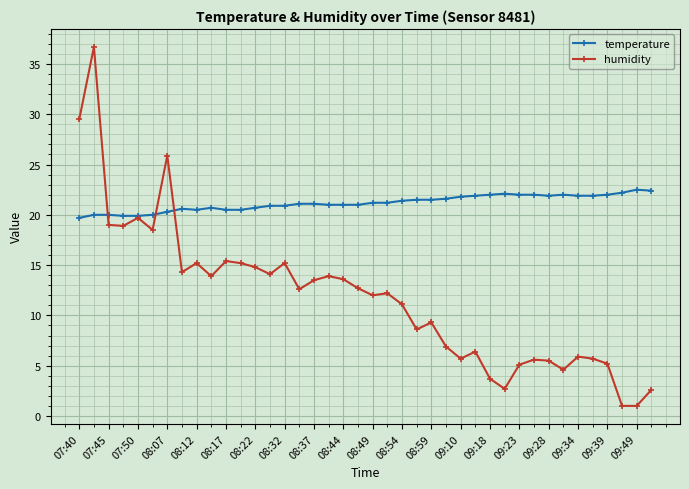

True or false: temperature has more than 1 interior local peaks.

True